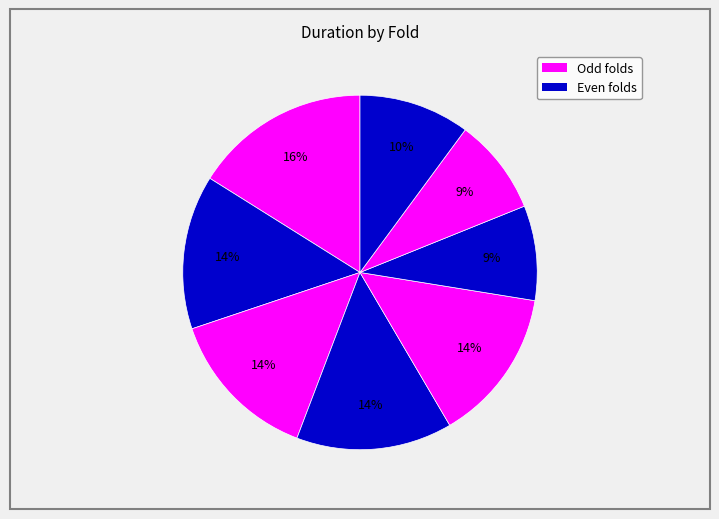

How many slices are in this pie chart?

8